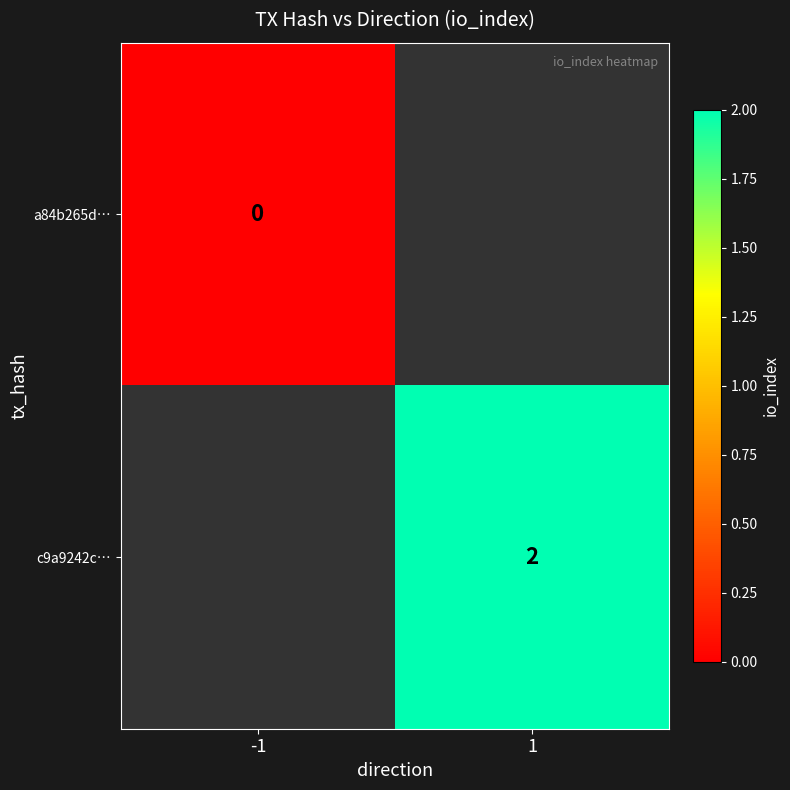

Is it true that c9a9242c… equals 2 at 1?

True